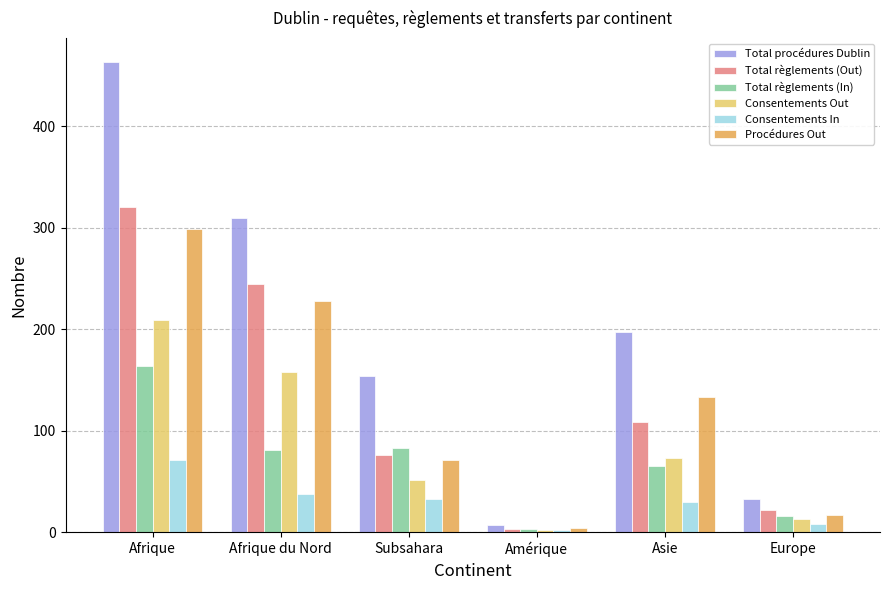

Between Subsahara and Europe, which series saw the biggest shift?

Total procédures Dublin